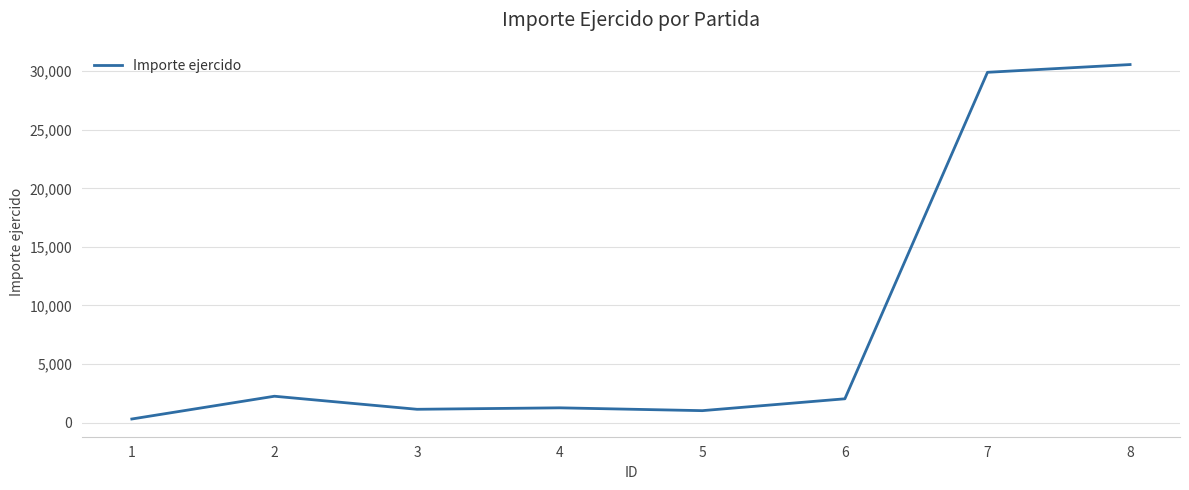

The chart shows a value of 813.0 at 2. True or false?

False